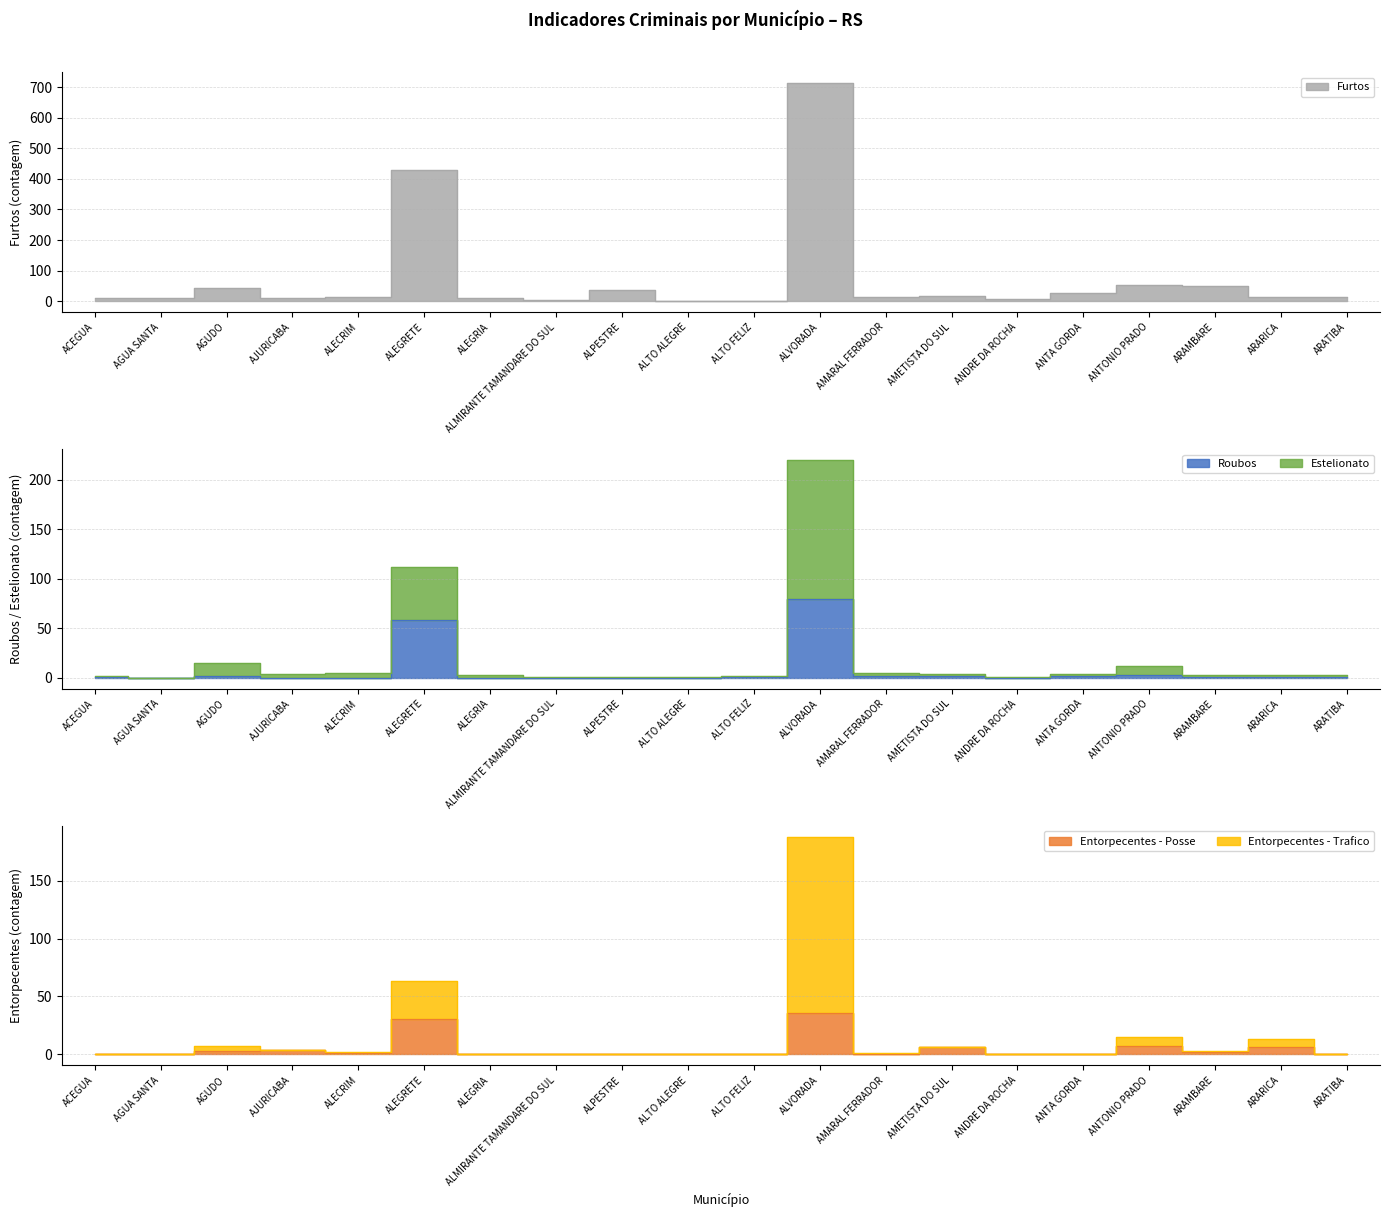

True or false: Entorpecentes - Posse and Estelionato intersect in this chart.

False